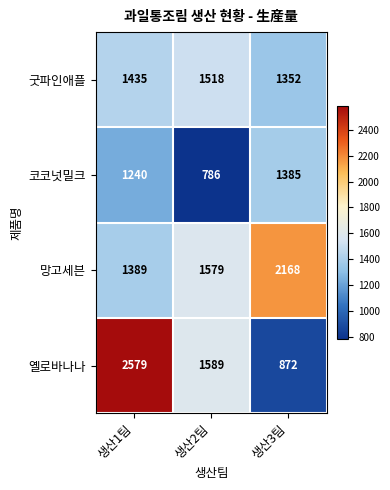

True or false: 망고세븐 has a value of 1389 at 생산1팀.

True